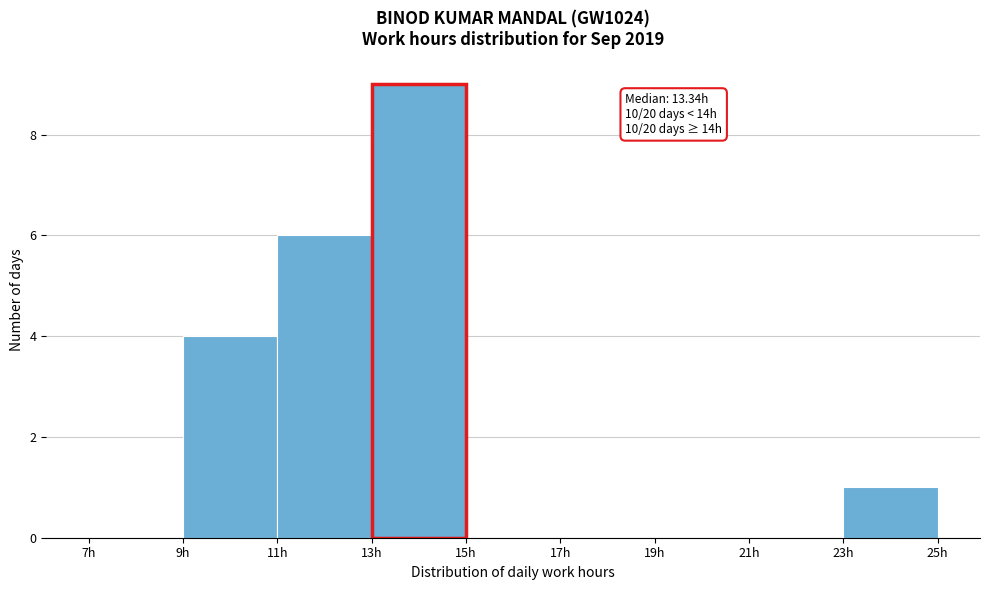

Over which range of the x-axis is the bar tallest?

13 to 15